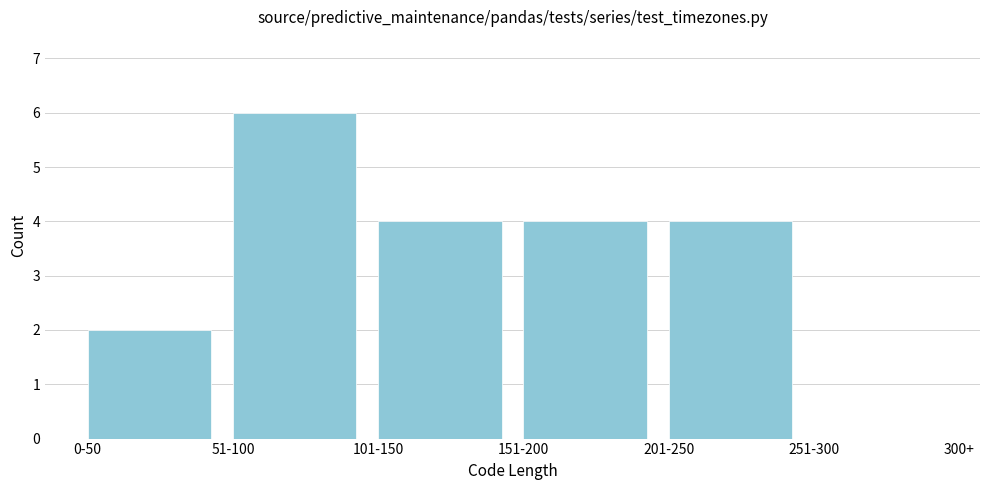

Reading left to right, what are all the values shown in this chart?

0-50=2	51-100=6	101-150=4	151-200=4	201-250=4	251-300=0